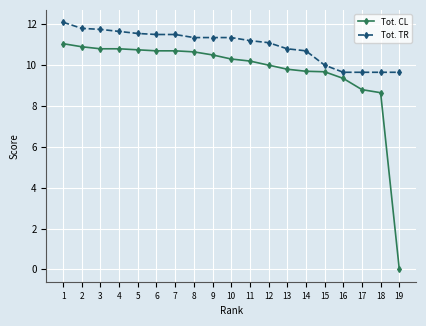

What is the minimum value for Tot. TR?

9.7